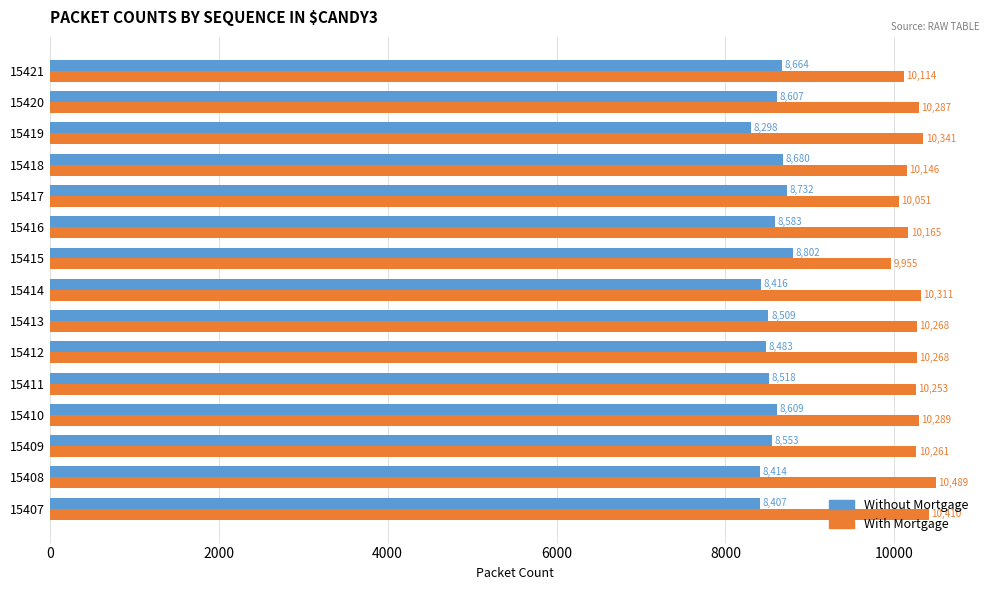

Read the With Mortgage value at 15415, to the nearest 10.

9960